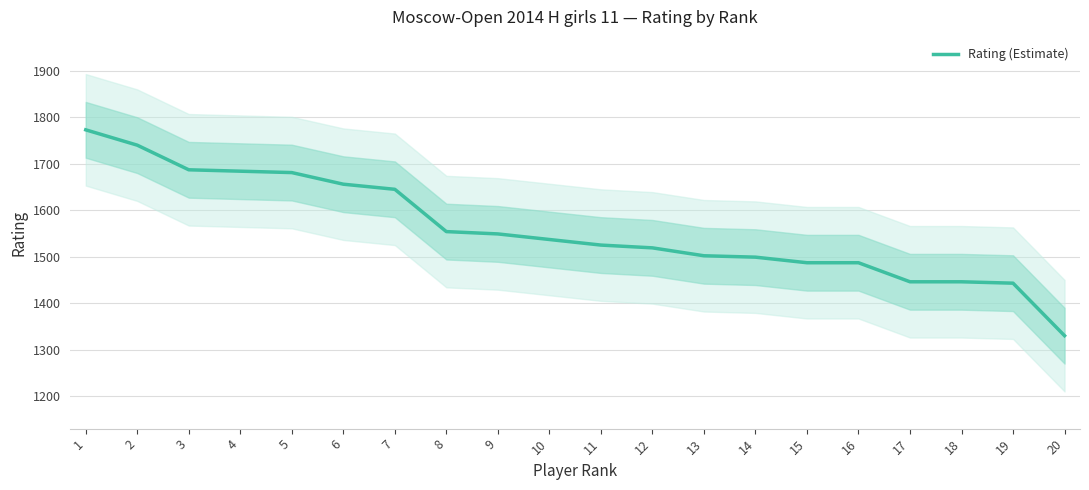

The value at 13 is 621. True or false?

False